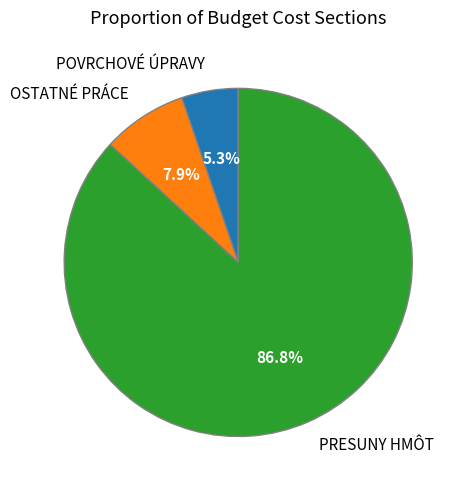

Count the number of slices in the pie.

3